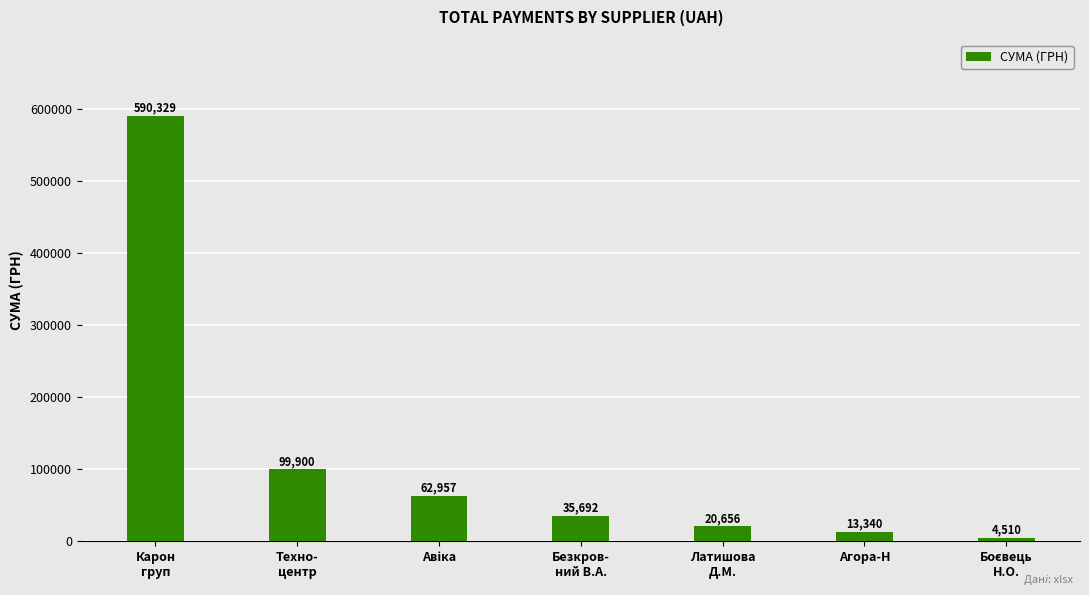

What is the label of the 1st bar from the left?

Карон
груп